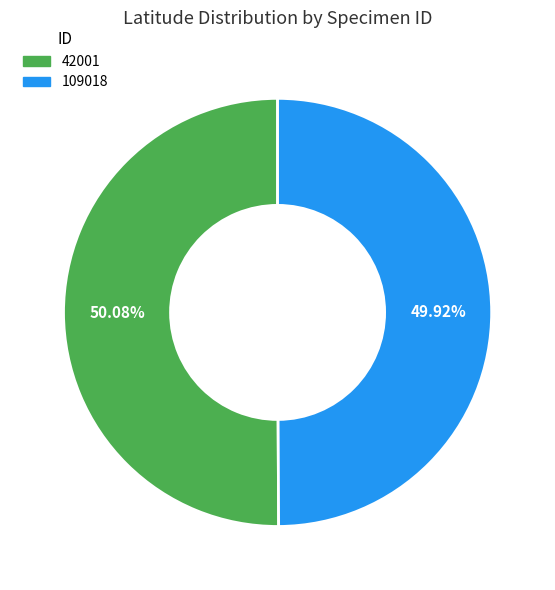

How many segments does this pie chart have?

2